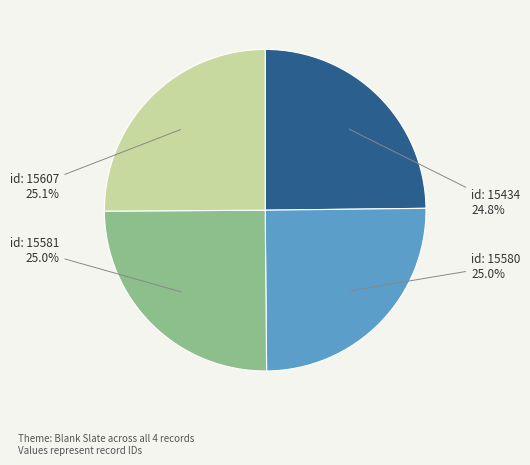

What percentage do id: 15607 and id: 15434 together represent?

49.9%